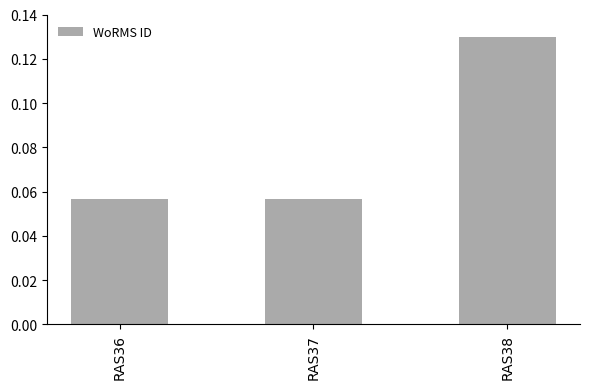

Is it true that the value at RAS37 is 0.0?

False